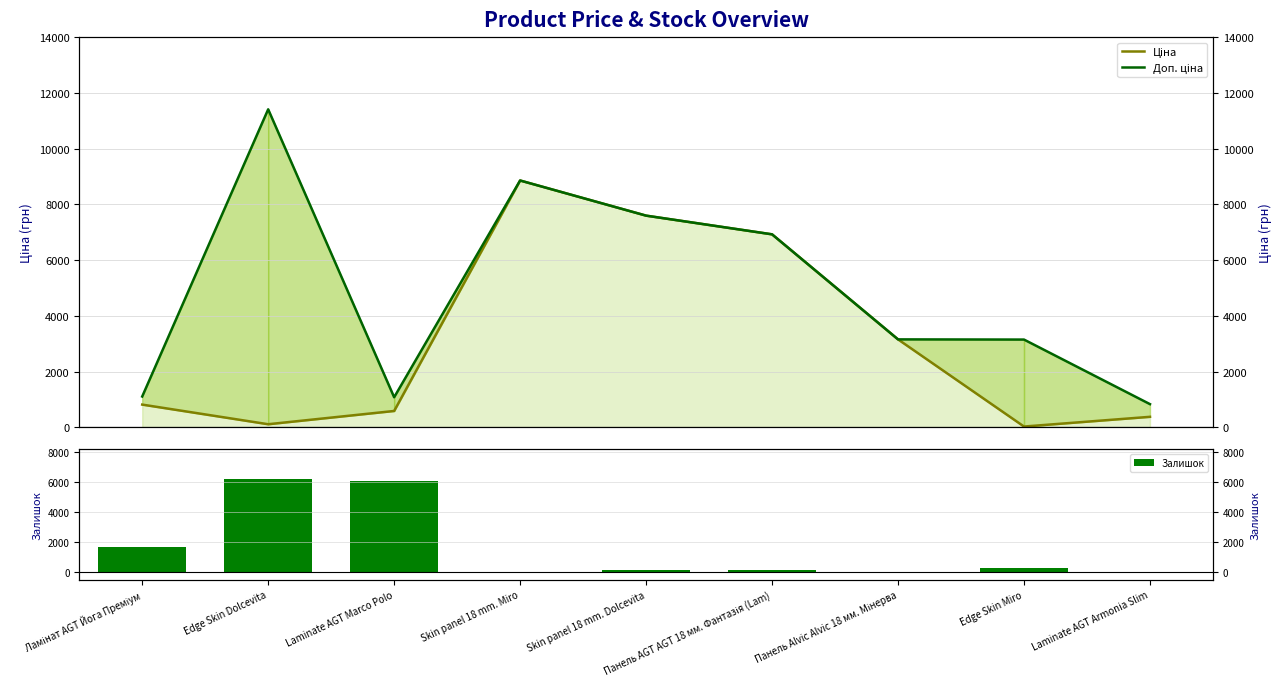

Rank the series by their maximum value, from lowest to highest.

Залишок, Ціна, Доп. ціна